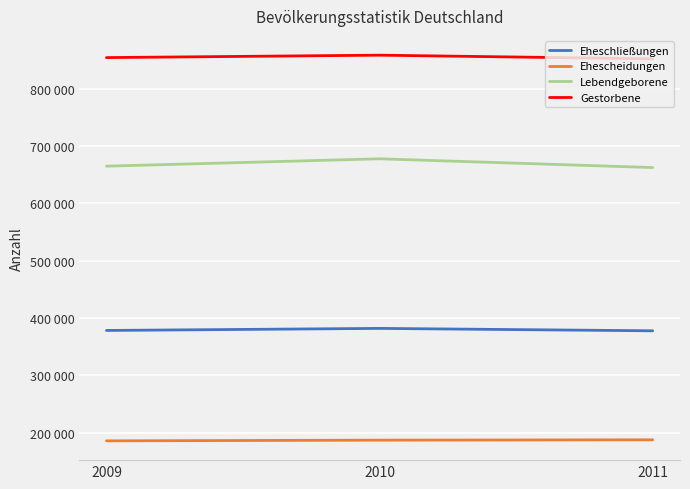

Reading right to left, extract all data points from this chart.

Eheschließungen: 377816	382047	378439
Ehescheidungen: 187640	187027	185817
Lebendgeborene: 662685	677947	665126
Gestorbene: 852328	858768	854544